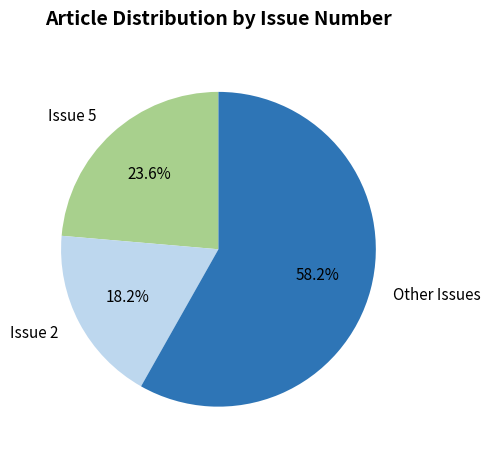

What portion of the pie excludes Issue 5?

76.4%